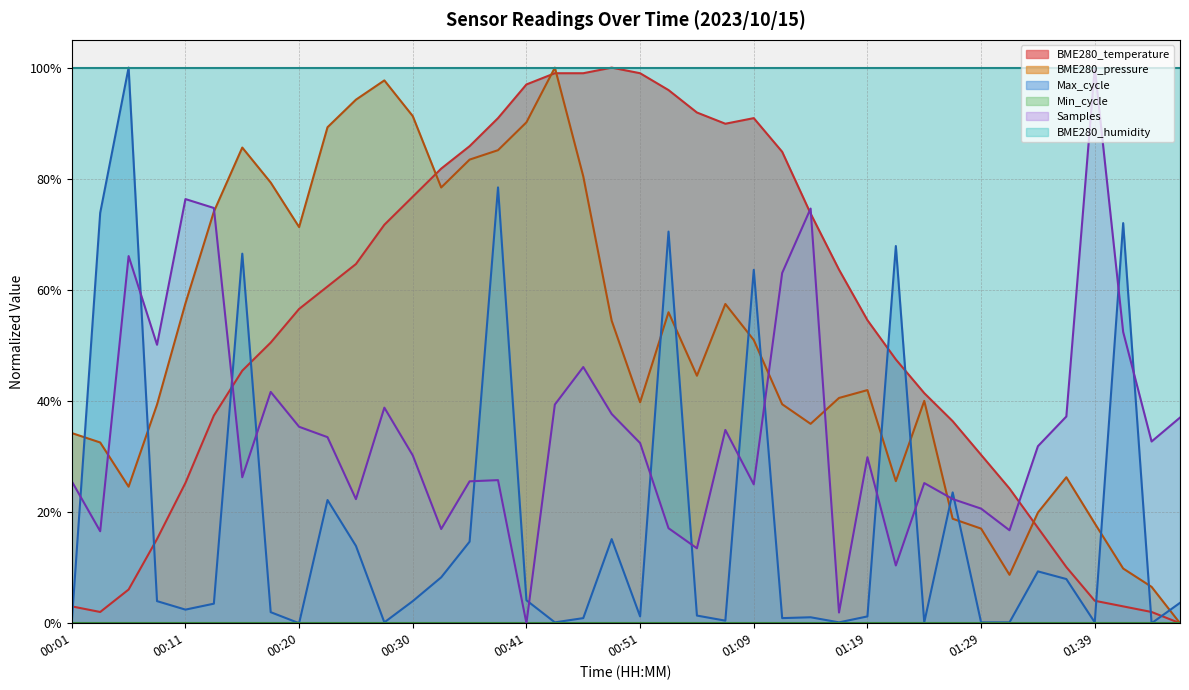

The chart shows a value of 0.3 at 00:11. True or false?

True